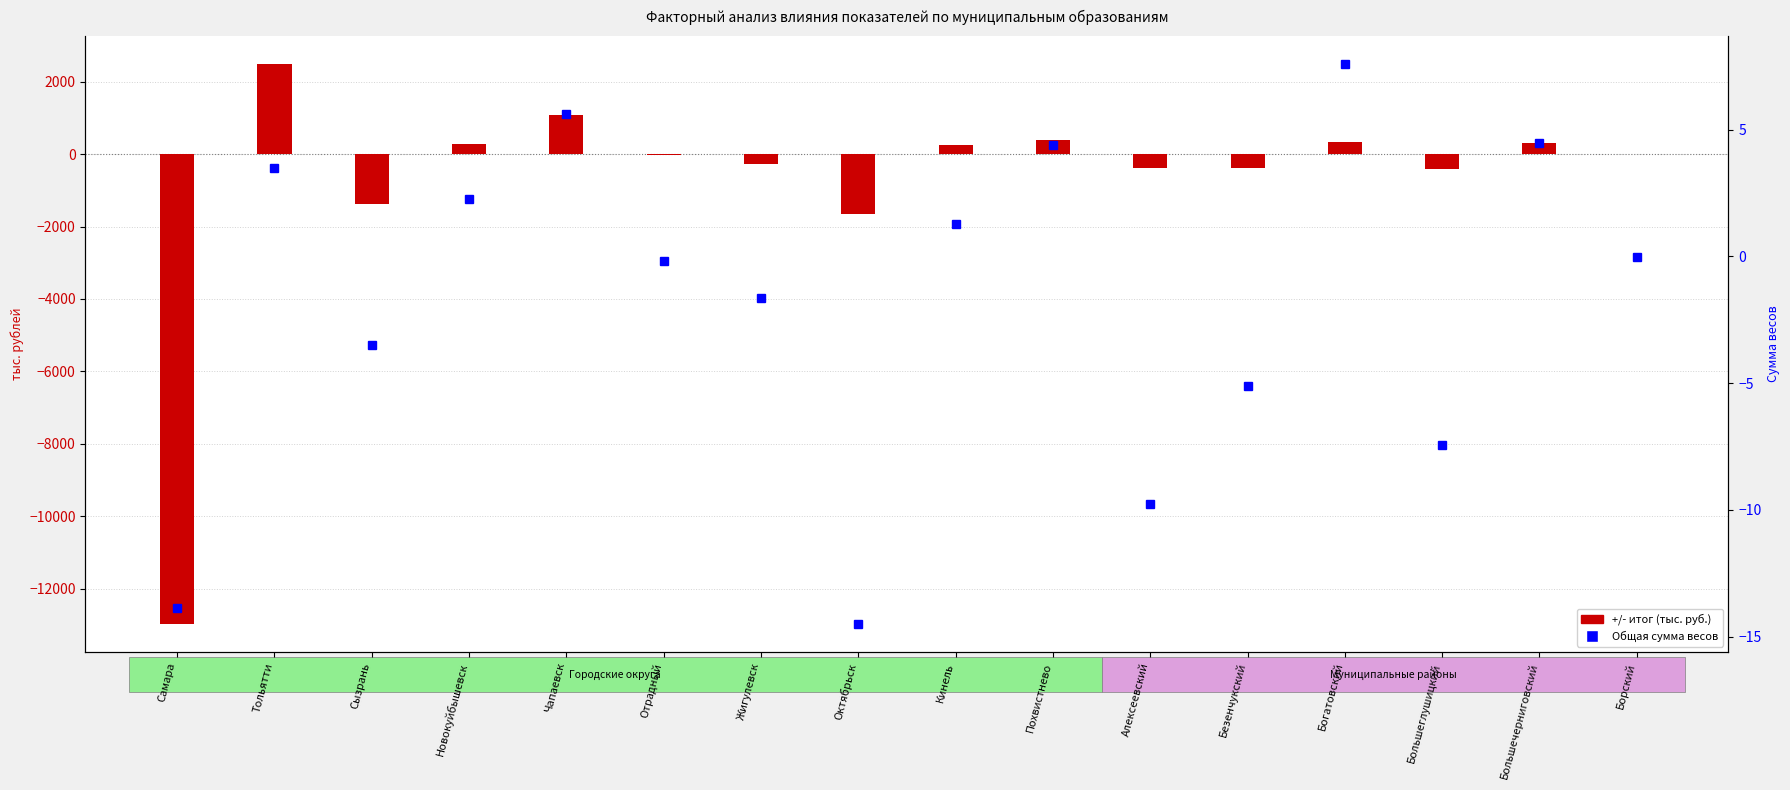

Which has a higher value, Борский or Большечерниговский?

Большечерниговский